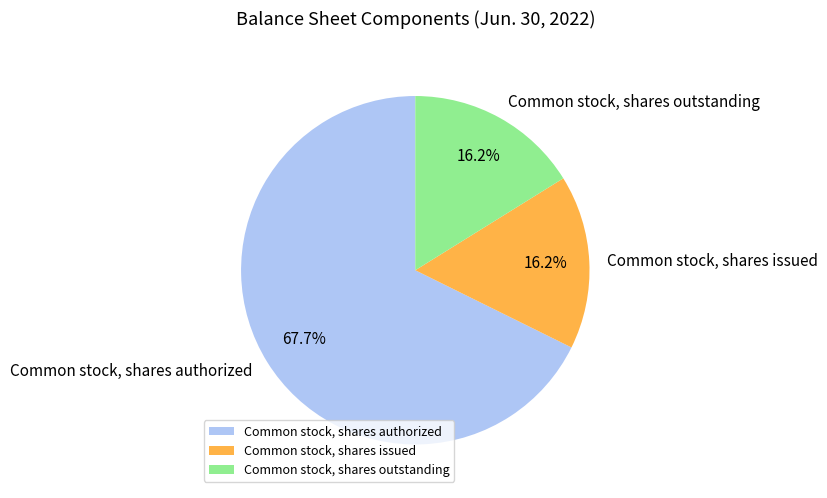

Is Common stock, shares authorized the majority of the pie?

Yes